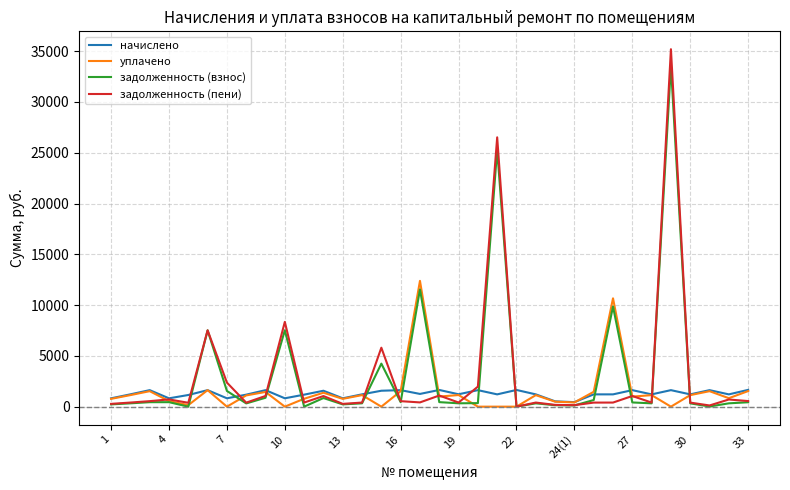

What is the maximum value for начислено?

1651.2